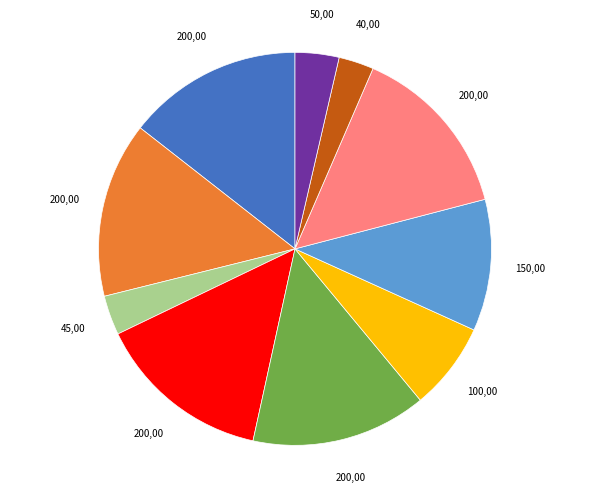

Does any single category account for the majority?

No